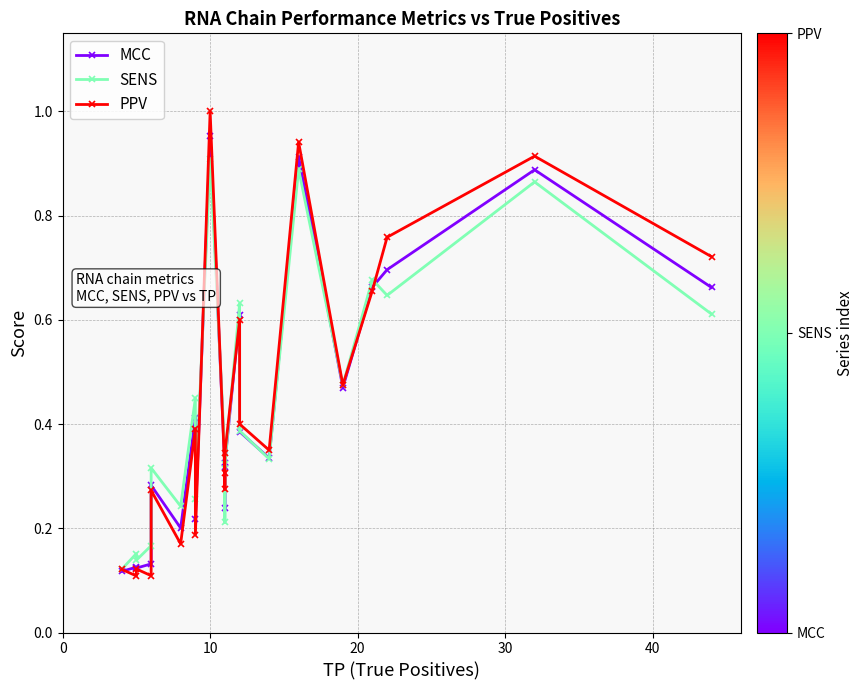

Reading left to right, extract all data points from this chart.

MCC: 0.1	0.1	0.1	0.1	0.3	0.2	0.4	0.2	1.0	0.3	0.2	0.3	0.6	0.4	0.3	0.9	0.5	0.7	0.7	0.9	0.7
SENS: 0.1	0.2	0.1	0.2	0.3	0.2	0.5	0.3	0.9	0.3	0.2	0.3	0.6	0.4	0.3	0.9	0.5	0.7	0.6	0.9	0.6
PPV: 0.1	0.1	0.1	0.1	0.3	0.2	0.4	0.2	1.0	0.3	0.3	0.3	0.6	0.4	0.3	0.9	0.5	0.7	0.8	0.9	0.7